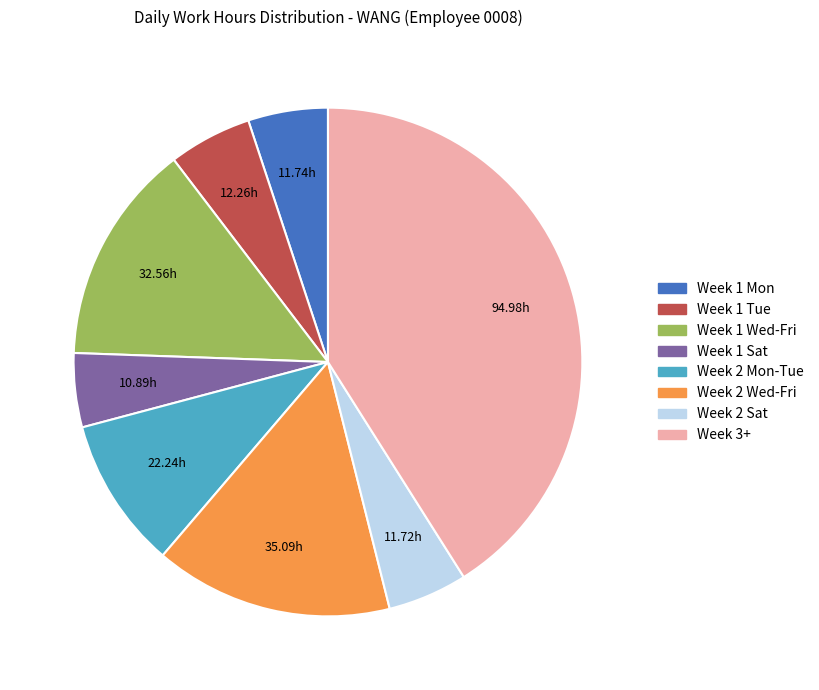

Does any single category account for the majority?

No